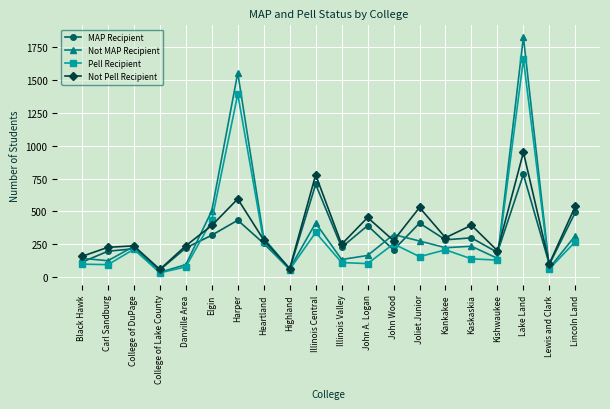

Where is the first local maximum for Not MAP Recipient?

College of DuPage